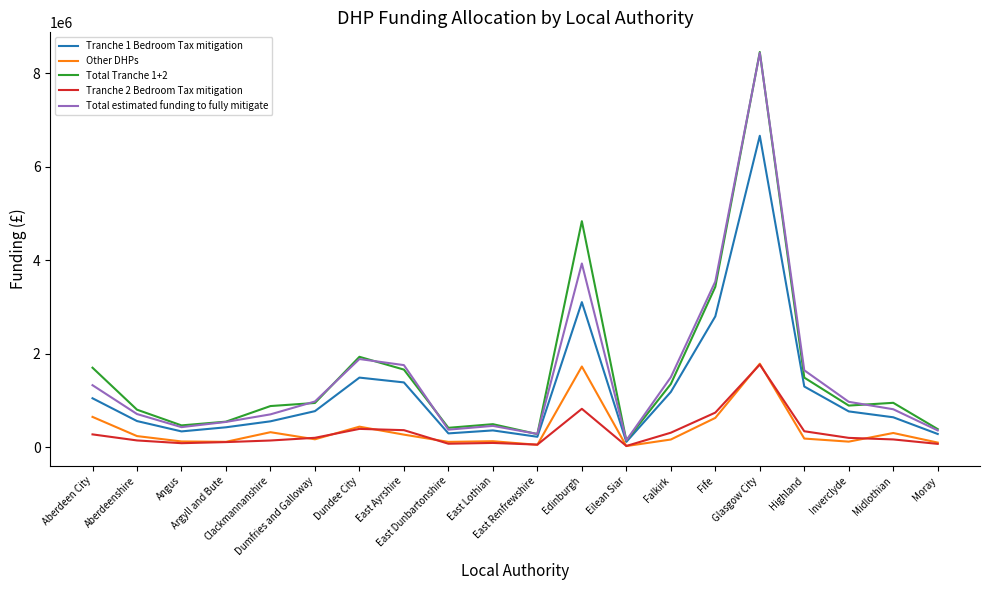

True or false: Total Tranche 1+2 has a value of 497663 at East Lothian.

True